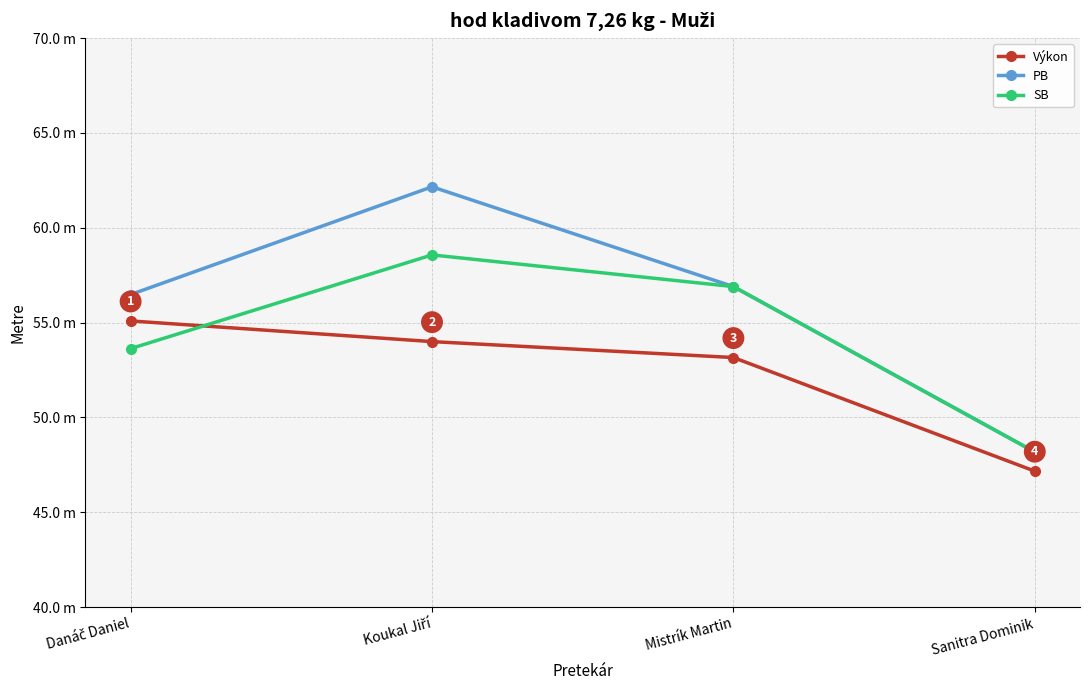

Does the chart have visible grid lines?

Yes